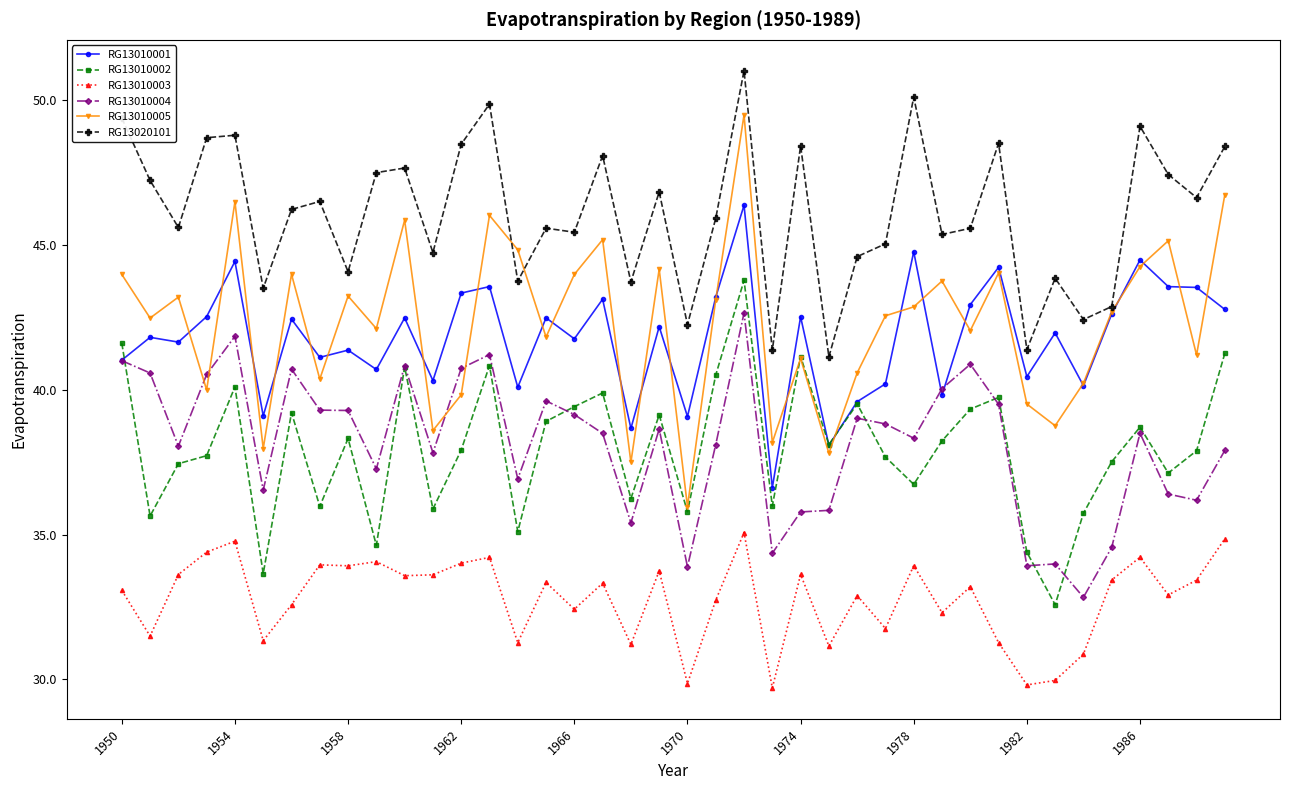

What is the value of the RG13010005 point at the 26th from the left?

37.8